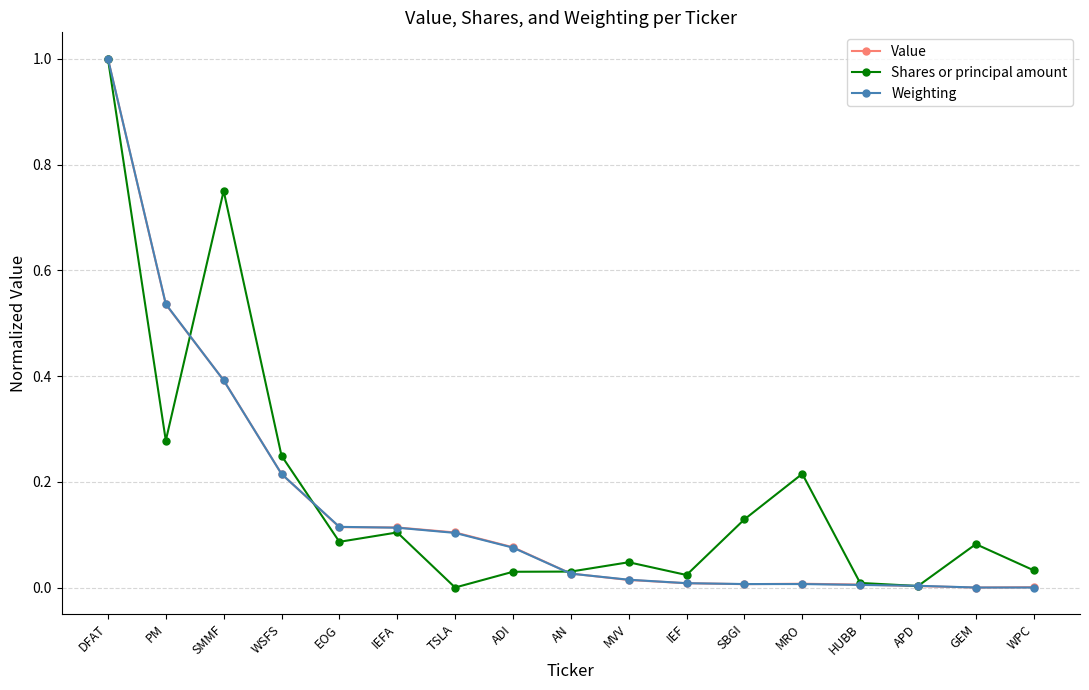

Is it true that Value equals 0.2 at TSLA?

False